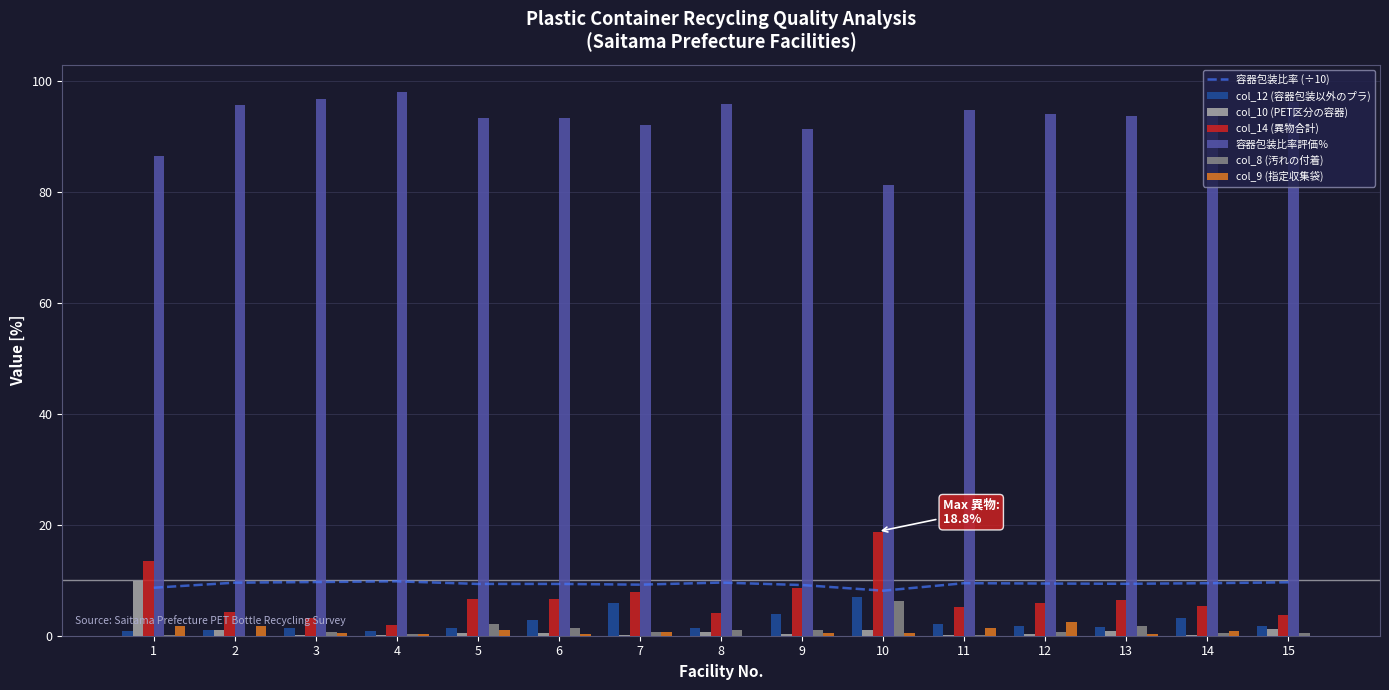

Which series changed the most between 5 and 12?

col_8 (汚れの付着)